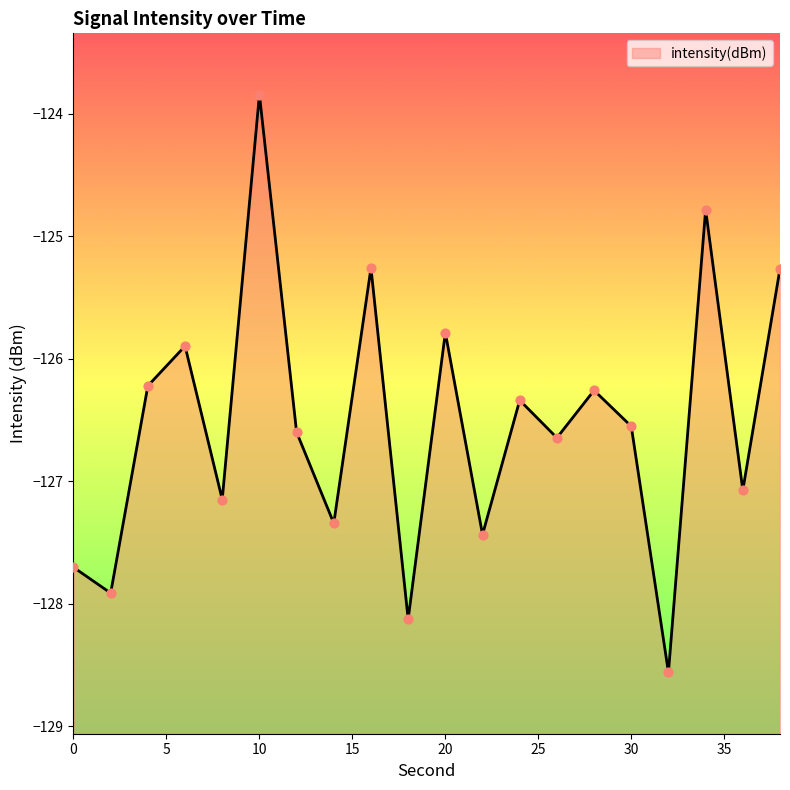

Which has a higher value, 12 or 22?

12